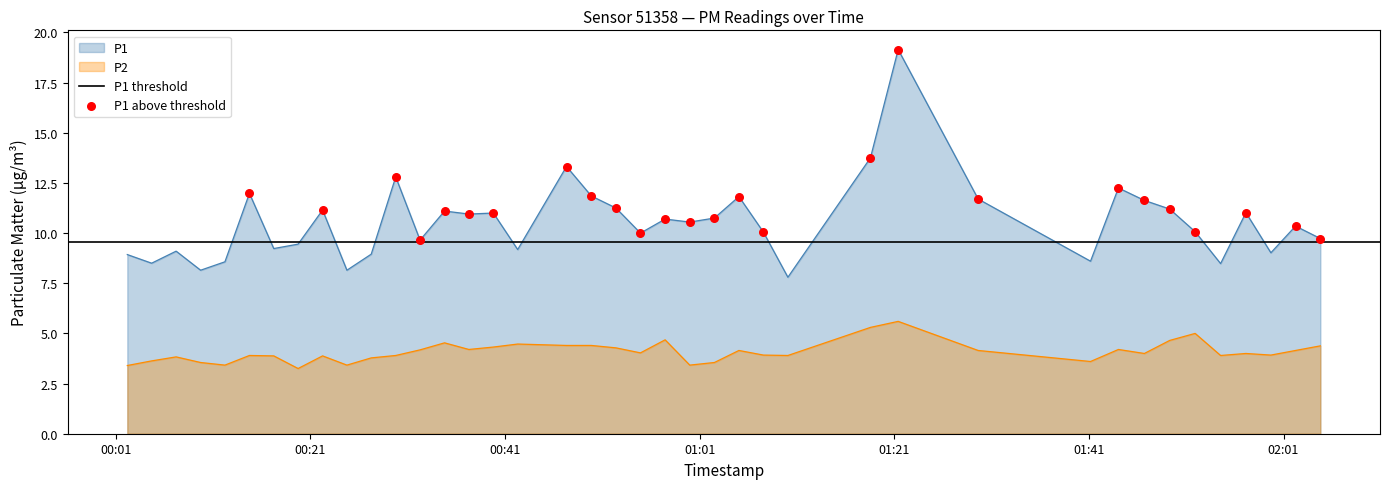

Which series reaches the maximum Y coordinate?

P1